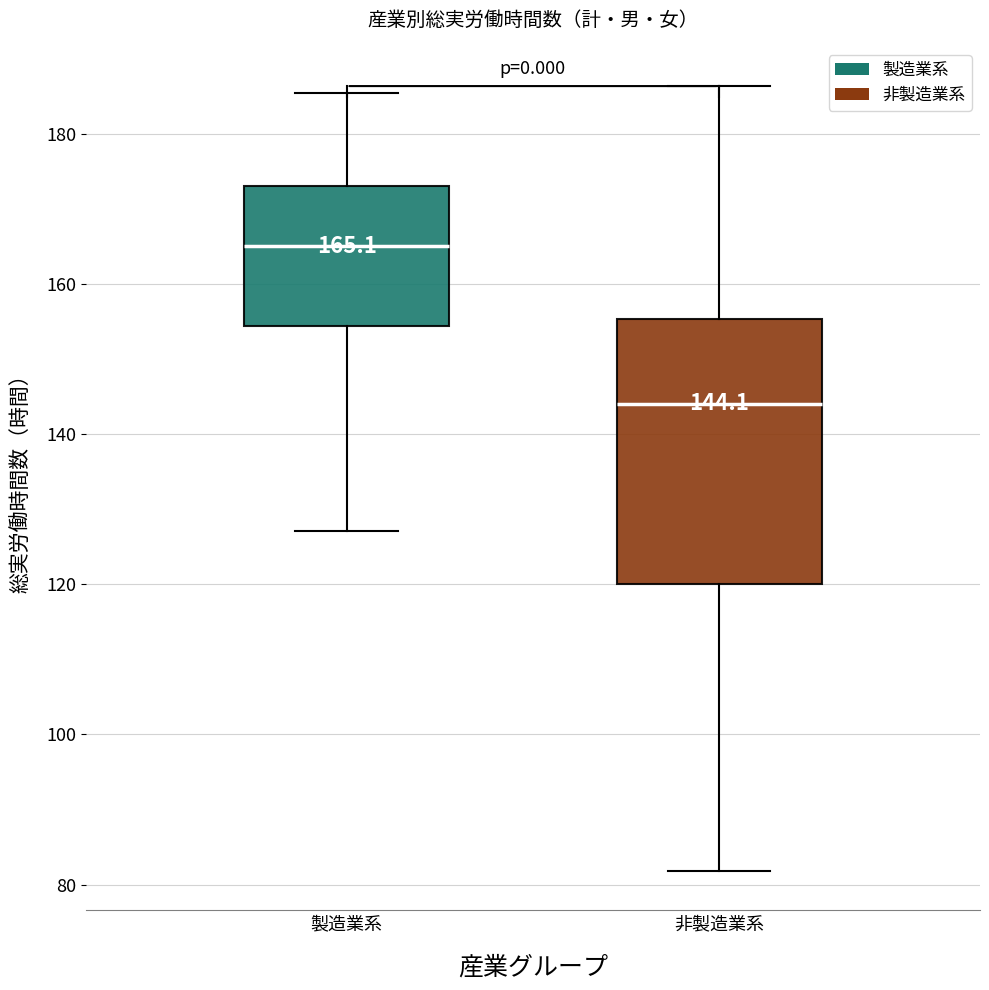

Which box's median line is the highest?

製造業系